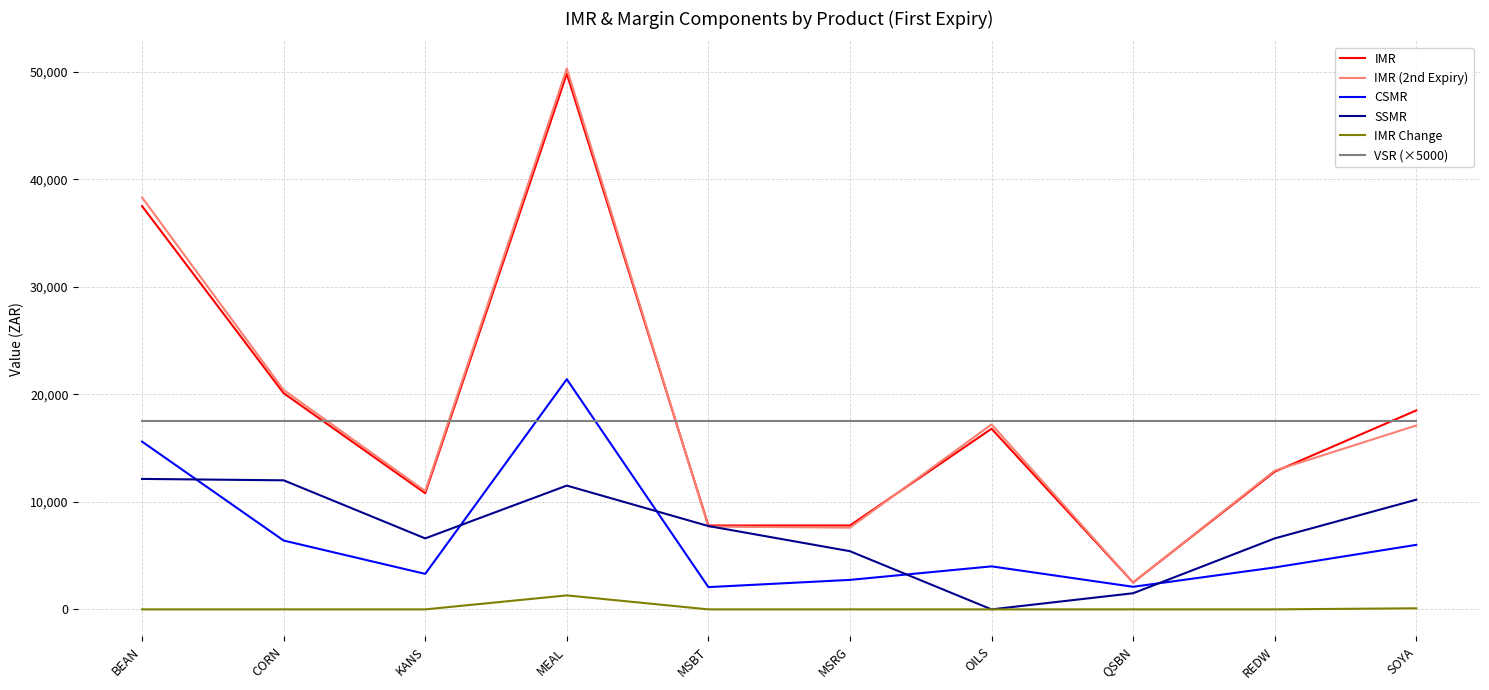

Which series changed the most between MEAL and QSBN?

IMR (2nd Expiry)